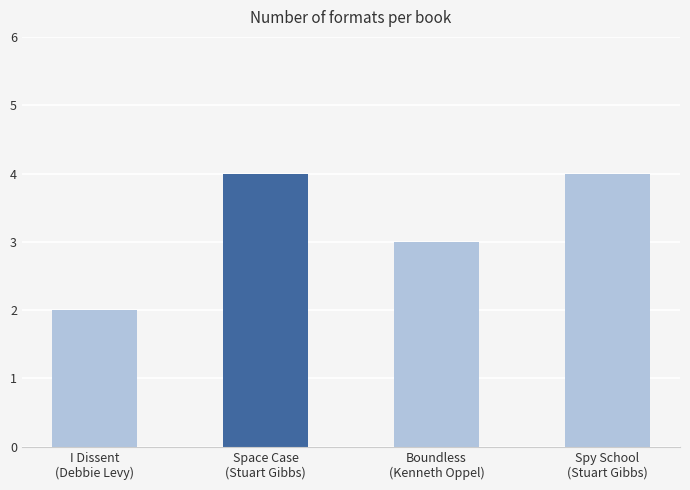

The value at Boundless
(Kenneth Oppel) is 1. True or false?

False